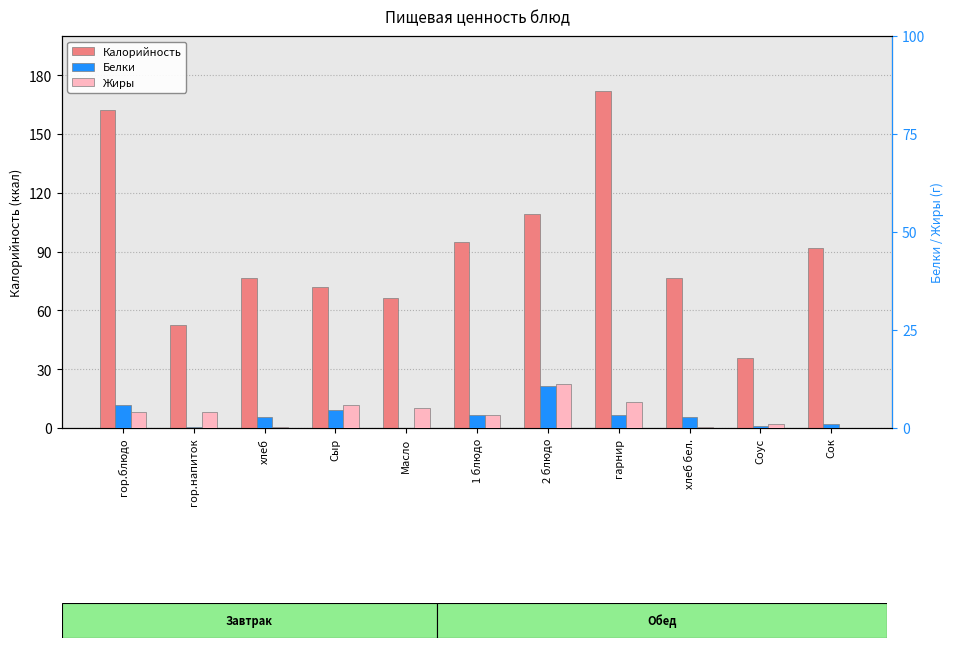

At how many categories does at least one series exceed 52?

10